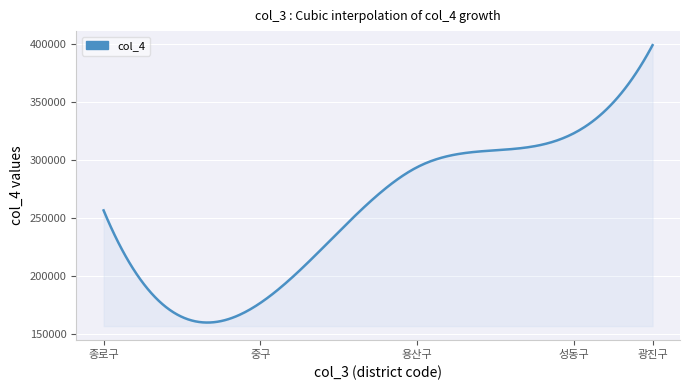

What is the minimum value shown in the chart?

159696.1